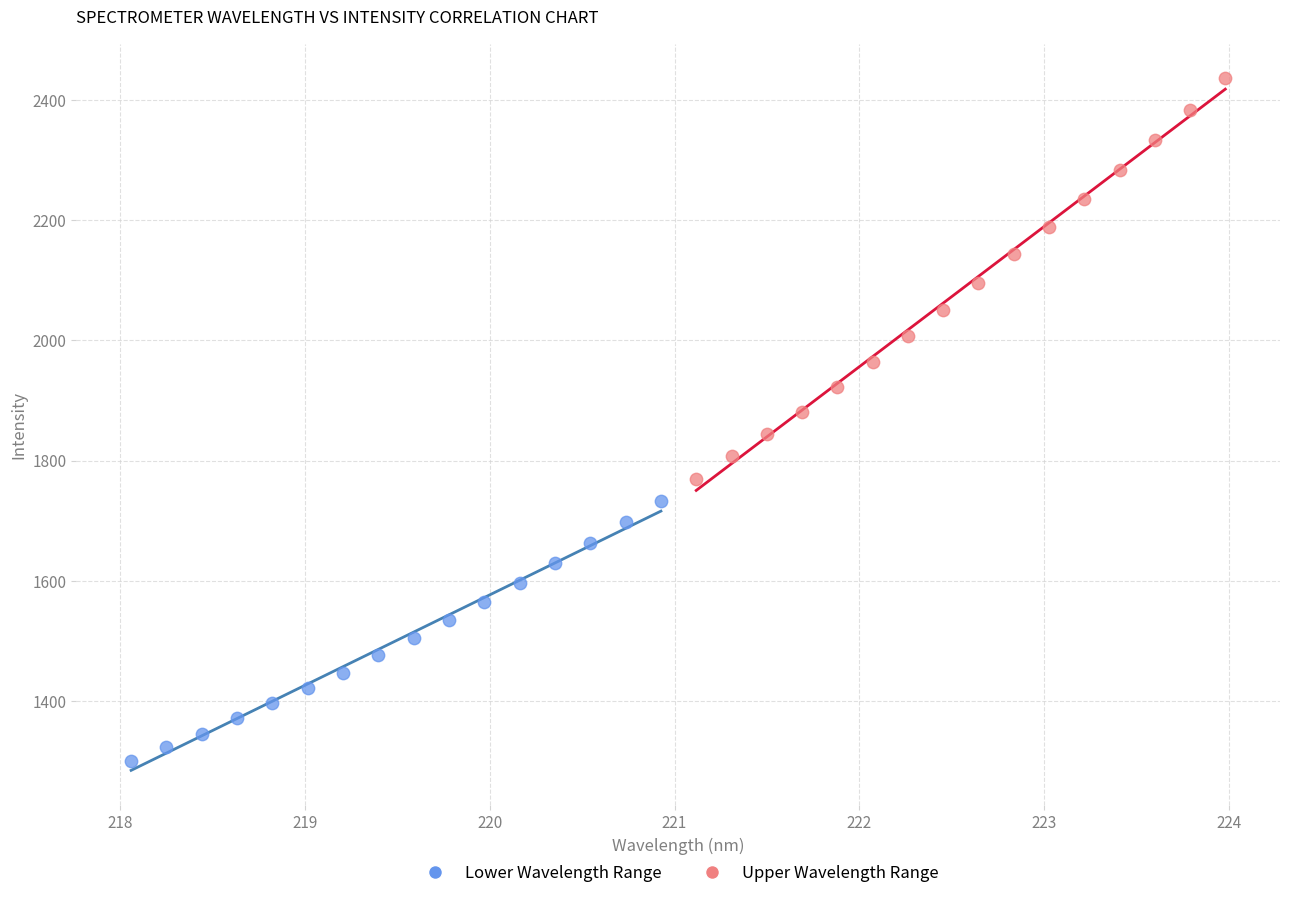

What are all the series names shown in the legend?

Lower Wavelength Range, Upper Wavelength Range